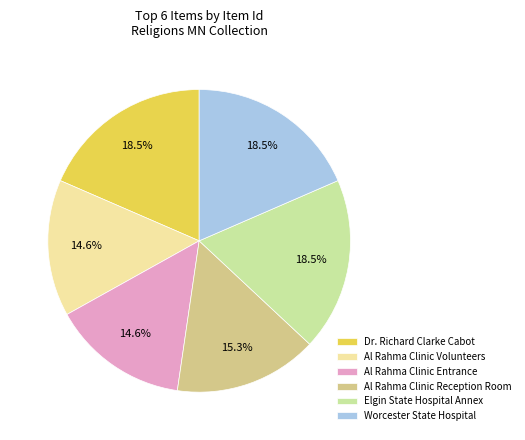

Between Al Rahma Clinic Volunteers and Worcester State Hospital, which is larger?

Worcester State Hospital